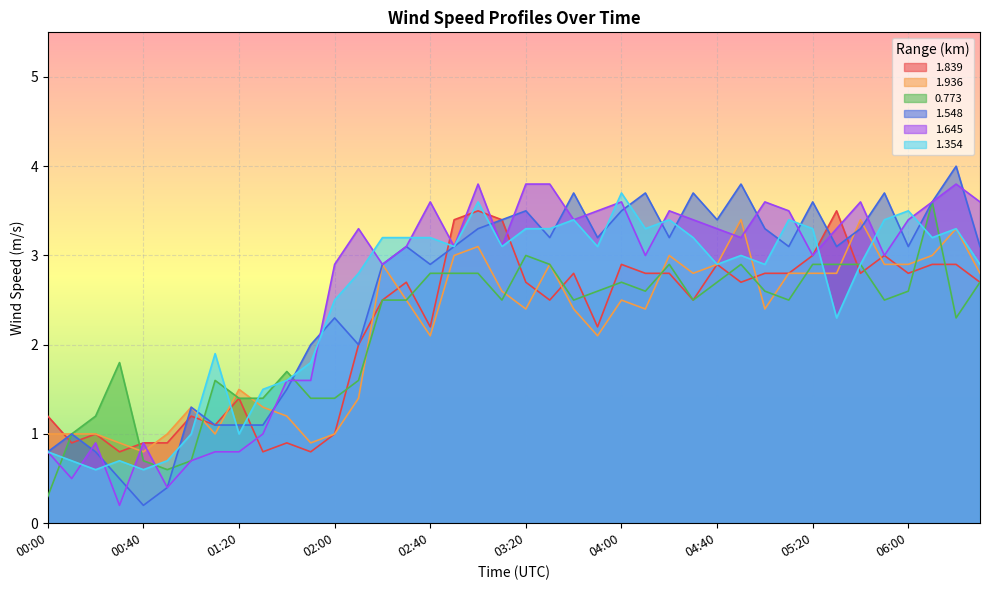

What is the total value across all series at 04:10?

17.8